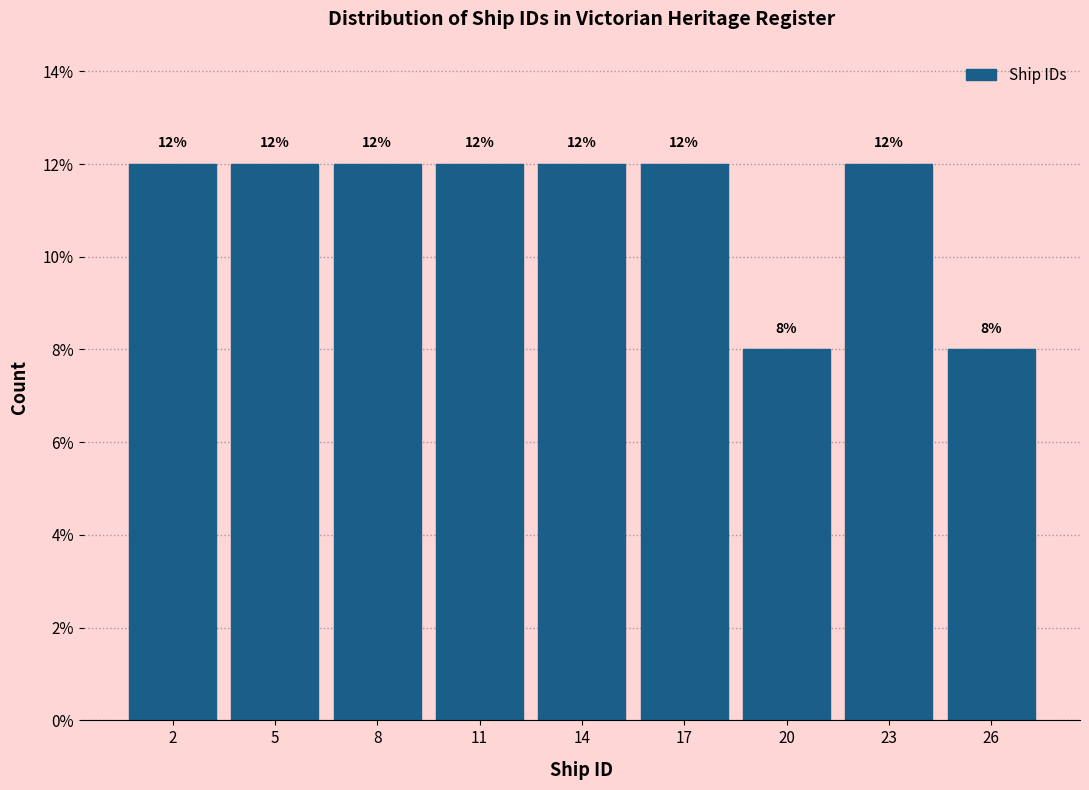

Reading left to right, extract all data points from this chart.

12	12	12	12	12	12	8	12	8